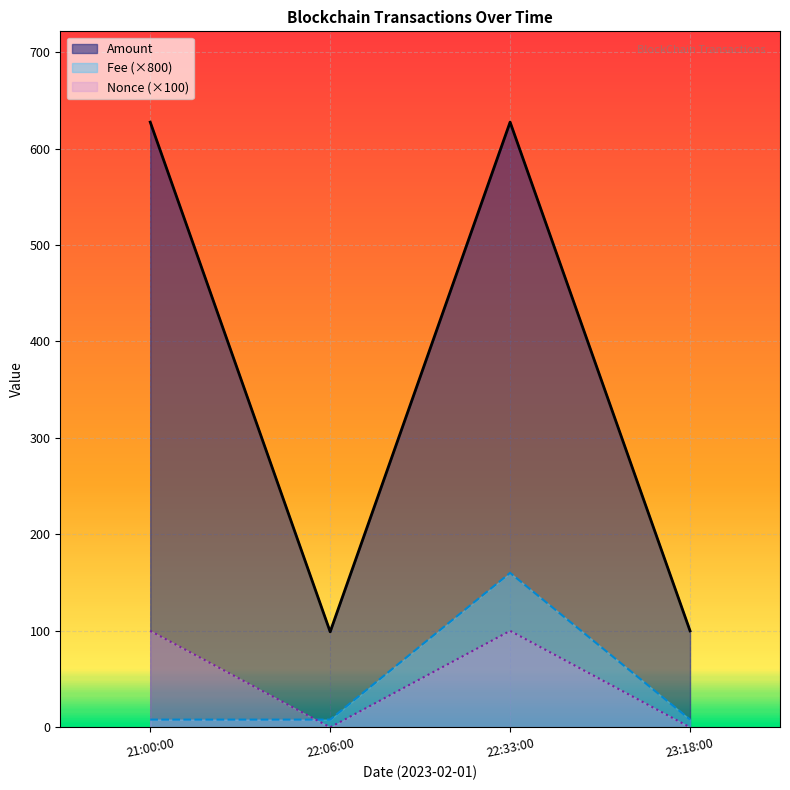

At which category does Amount reach its first local valley?

22:06:00